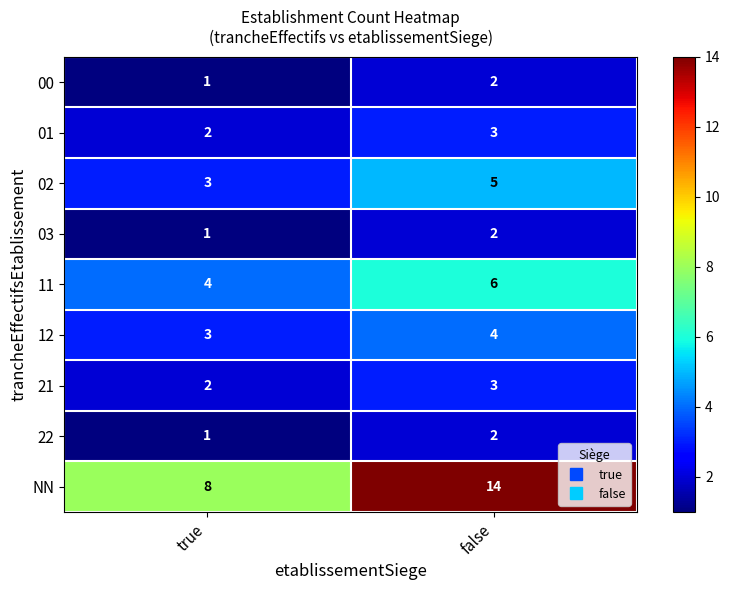

Where is 00 nearest to the value 1?

true